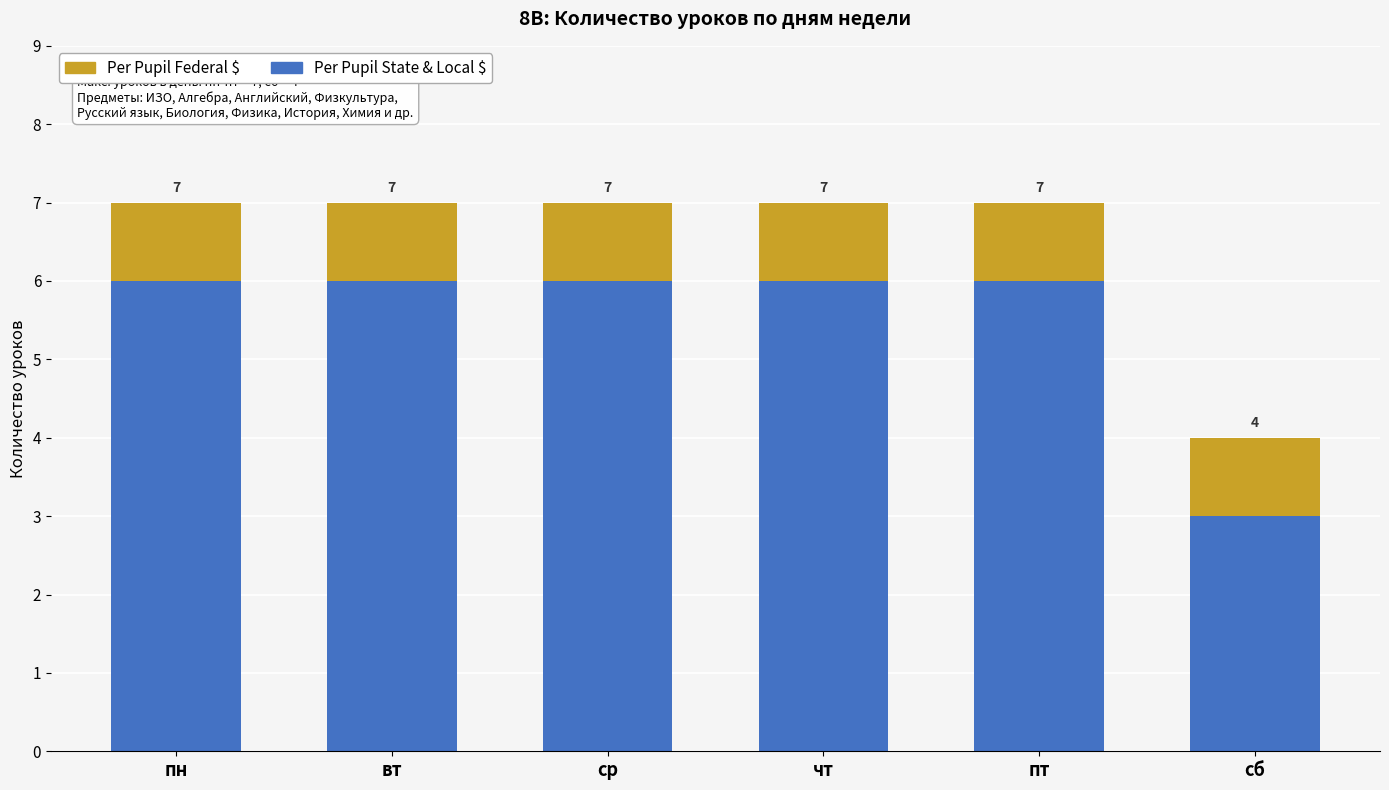

List the labels in order of Per Pupil Federal $ value, largest first.

пн, вт, ср, чт, пт, сб